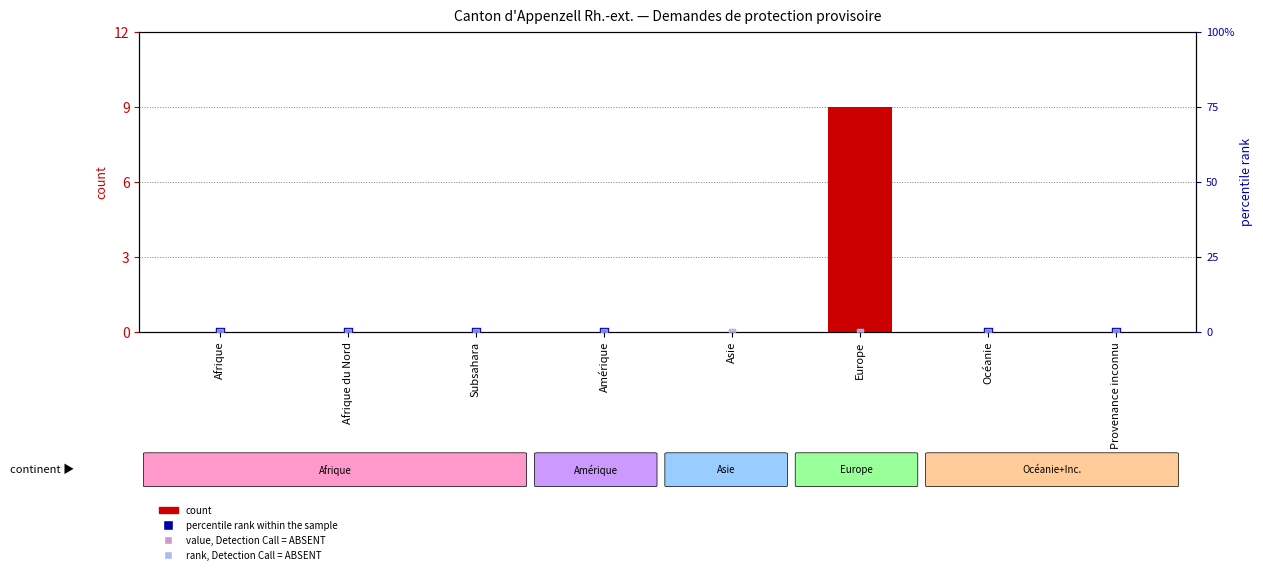

Which series has the largest total across all categories?

percentile rank within the sample